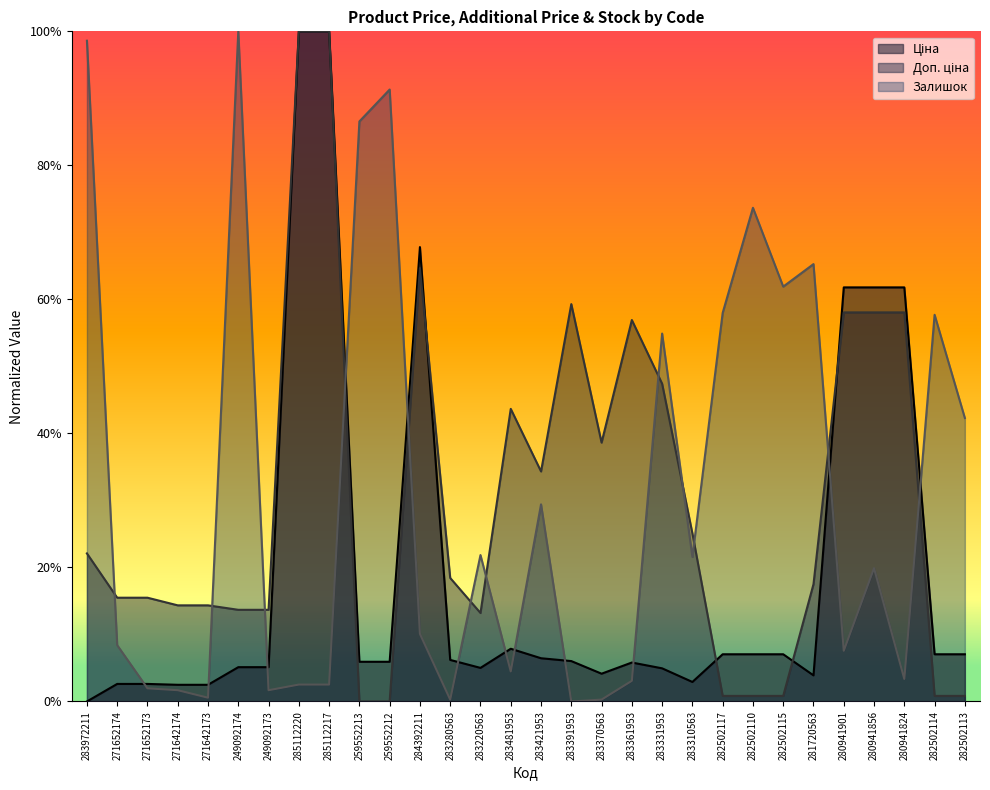

At how many categories does at least one series exceed 0?

30